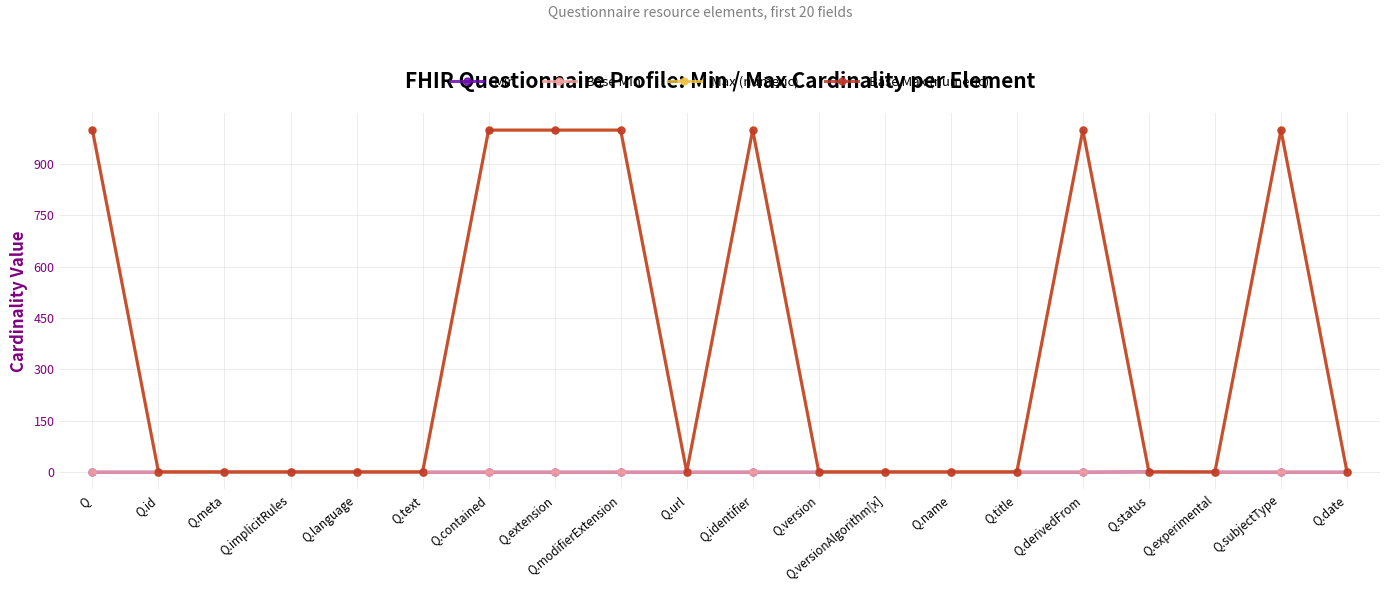

Does the chart display data point markers on the line(s)?

Yes